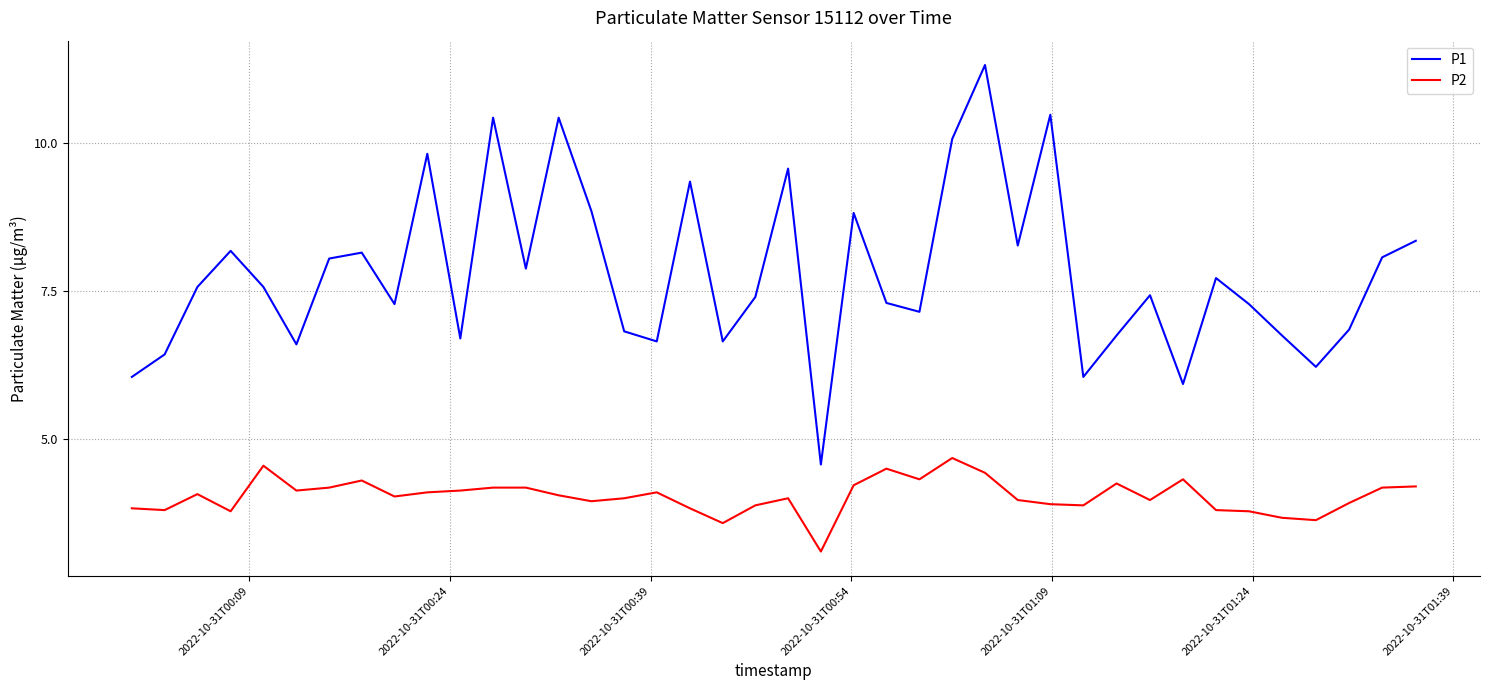

What is the lowest value of the P2 series?

3.1